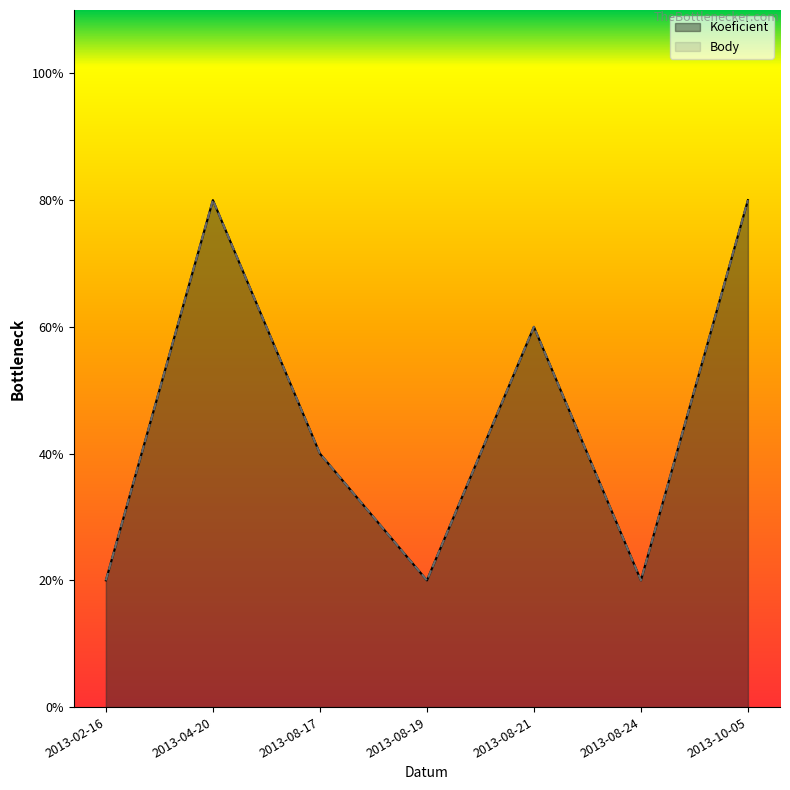

True or false: Koeficient has more than 1 points higher than both neighbors.

True